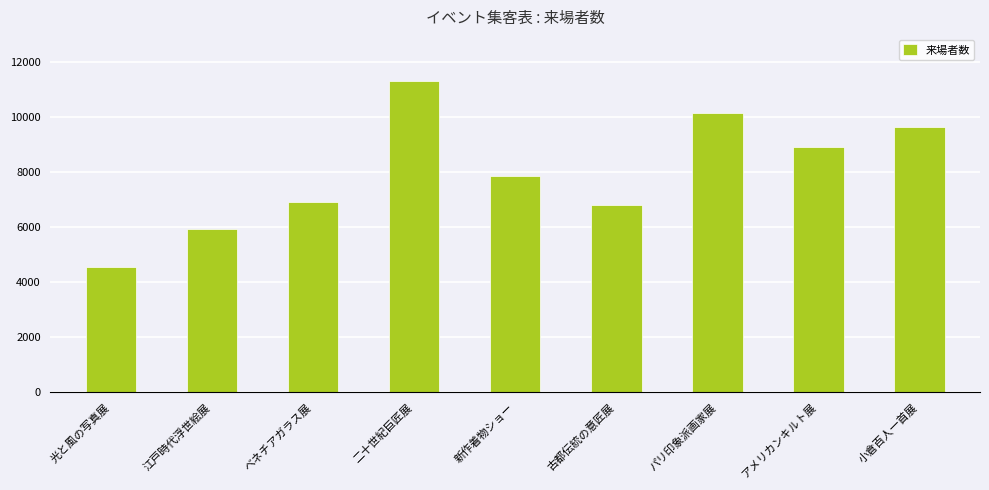

Reading right to left, list all the values displayed in this chart.

小倉百人一首展=9645	アメリカンキルト展=8920	パリ印象派画家展=10152	古都伝統の意匠展=6805	新作着物ショー=7850	二十世紀巨匠展=11286	ベネチアガラス展=6891	江戸時代浮世絵展=5941	光と風の写真展=4561